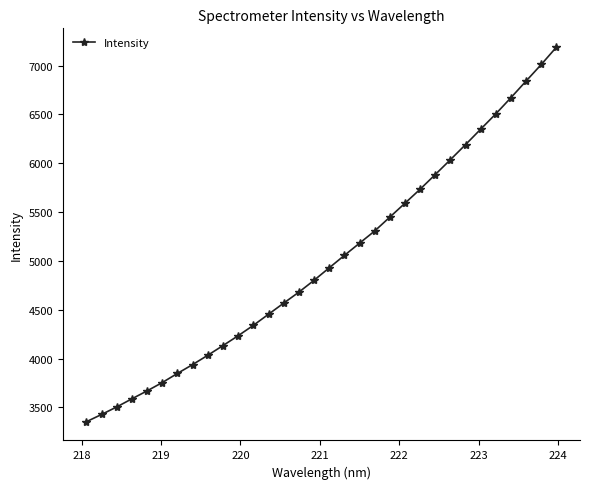

What is the difference between the maximum and minimum values?

3836.0